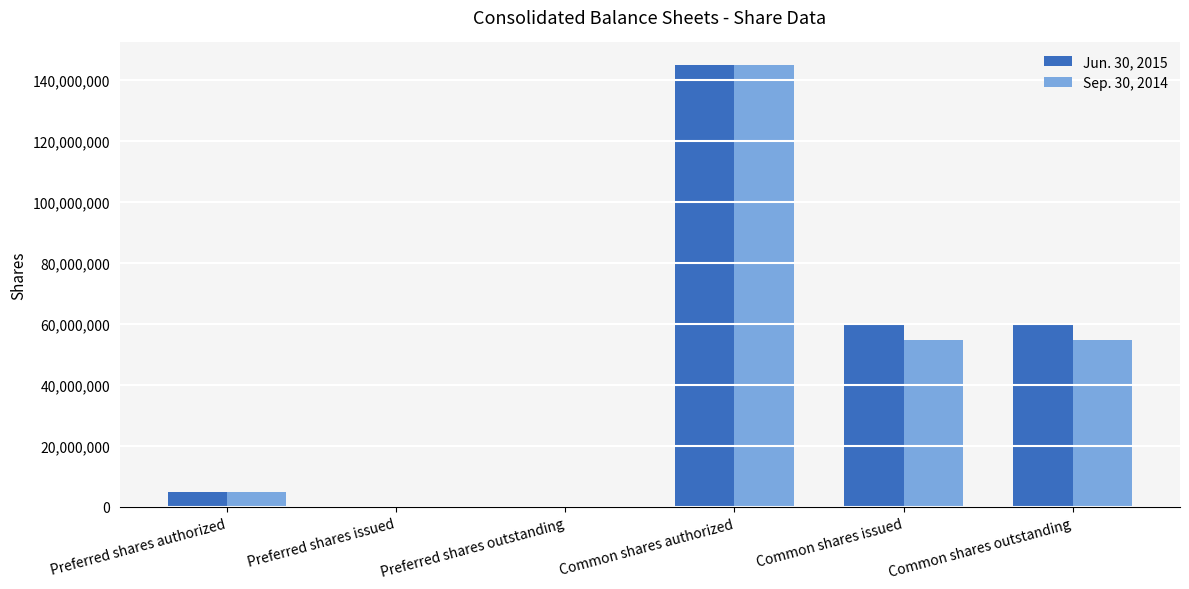

Is it true that Sep. 30, 2014 equals 24242731 at Common shares issued?

False